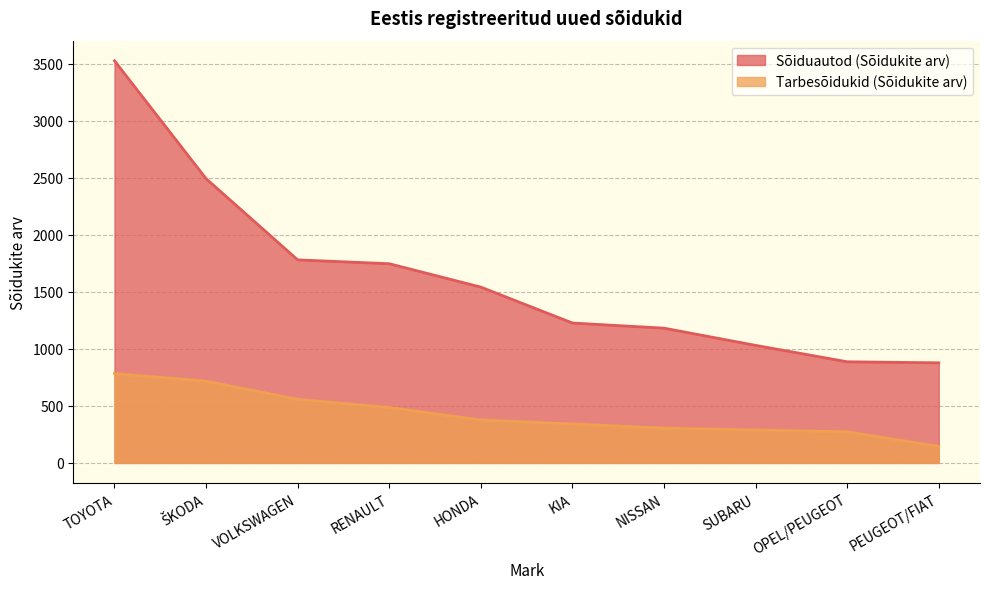

True or false: Tarbesõidukid (Sõidukite arv) has a value of 200 at HONDA.

False